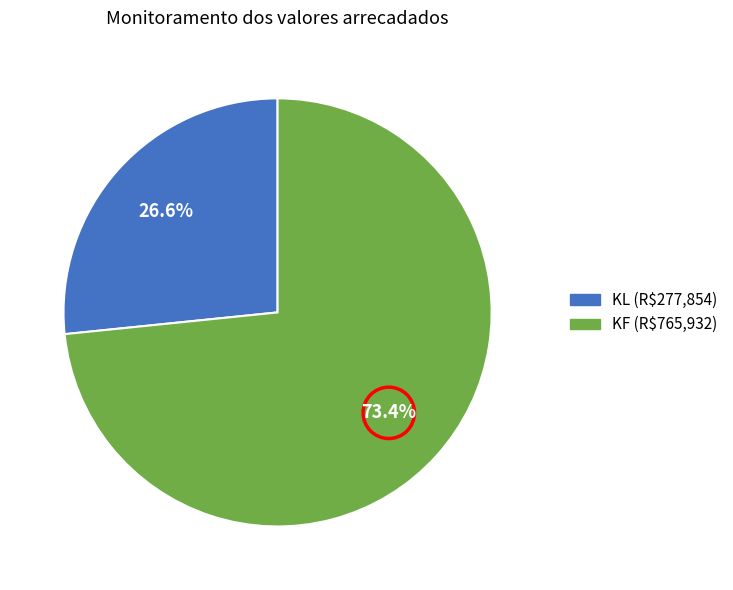

How many segments does this pie chart have?

2